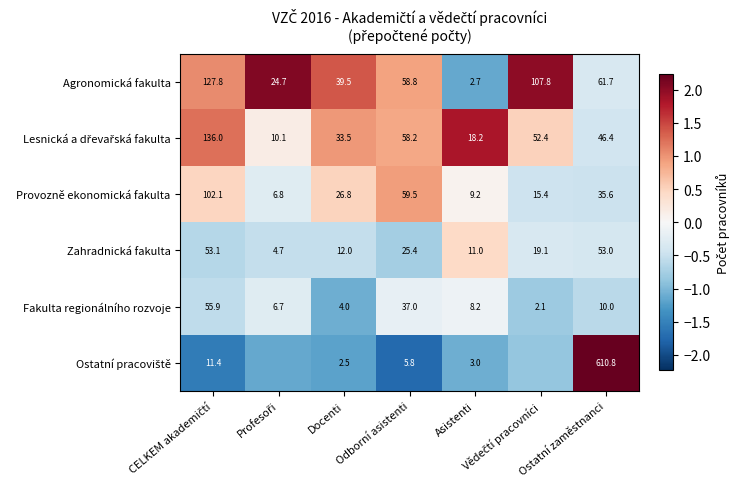

Which label corresponds to the largest value in the chart?

Ostatní zaměstnanci